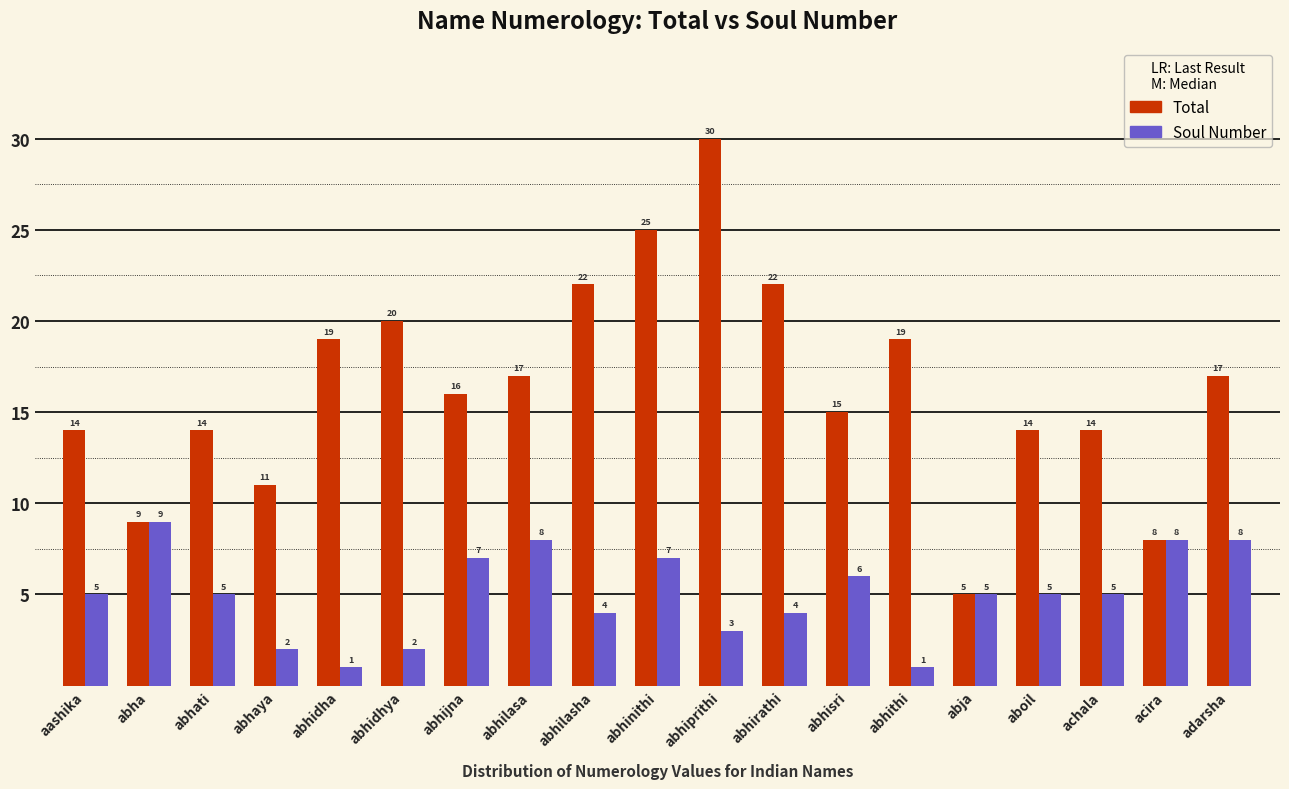

What is the sum of the Soul Number values at abhilasa and abhidha?

9